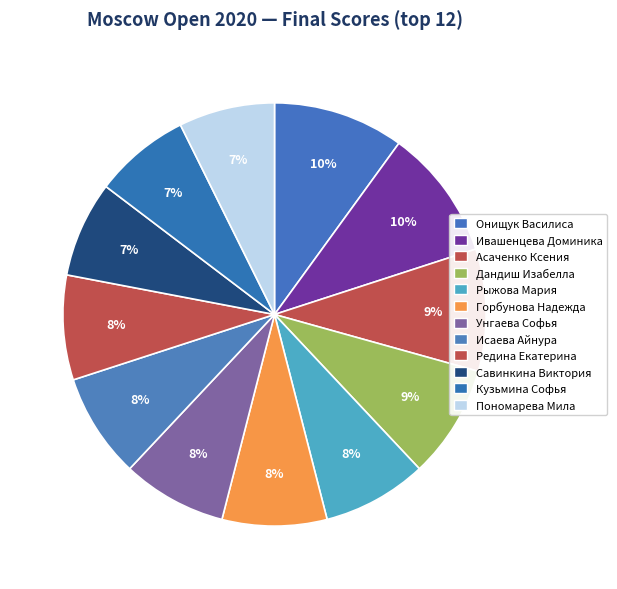

Rank the categories by value from highest to lowest.

Онищук Василиса, Ивашенцева Доминика, Асаченко Ксения, Дандиш Изабелла, Рыжова Мария, Горбунова Надежда, Унгаева Софья, Исаева Айнура, Редина Екатерина, Савинкина Виктория, Кузьмина Софья, Пономарева Мила